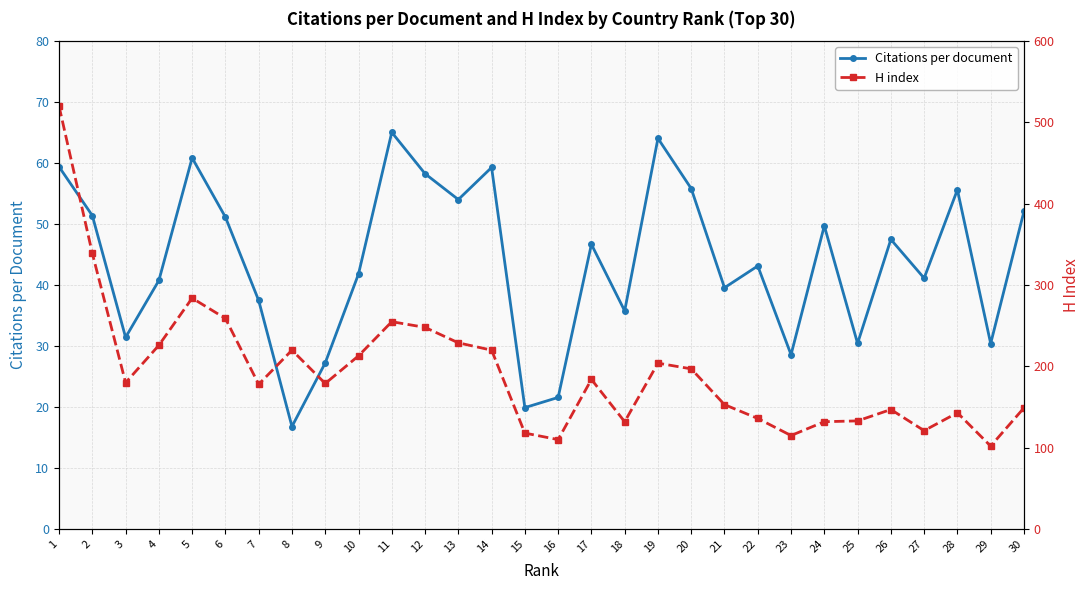

At which label is Citations per document closest to 40?

21